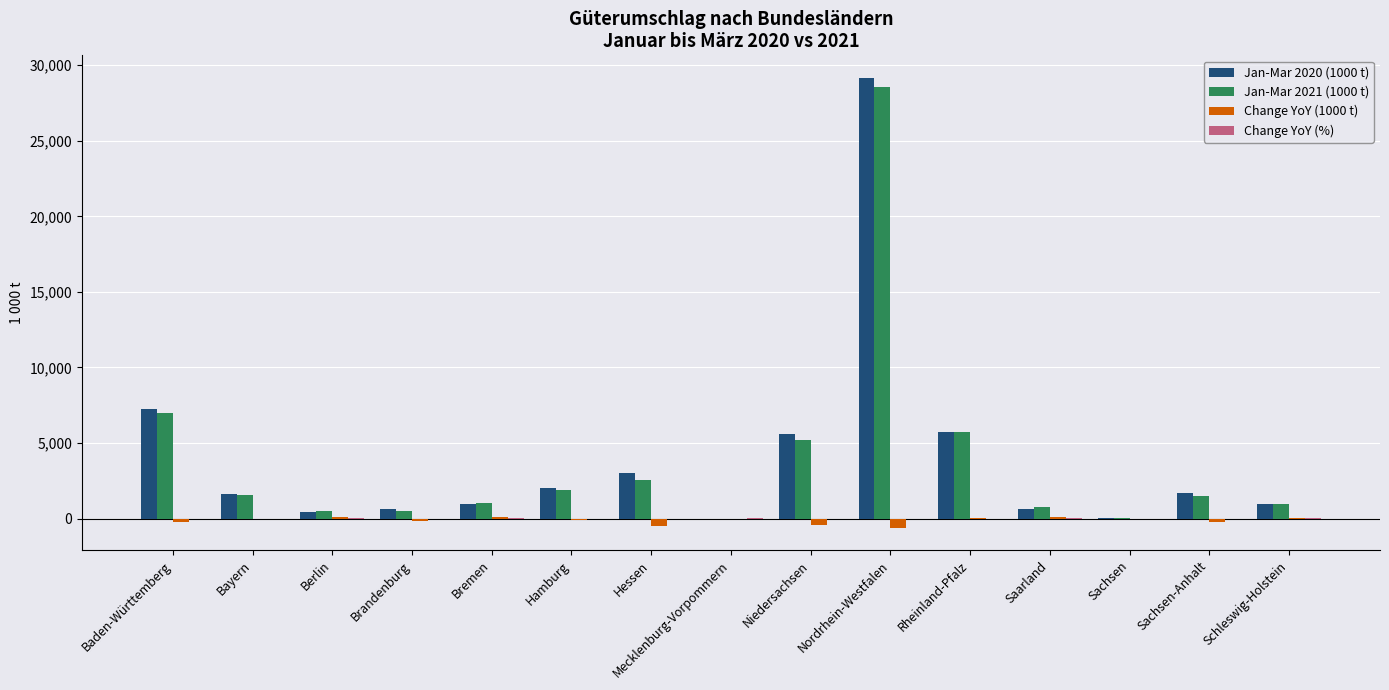

At which category is the sum across all series the highest?

Nordrhein-Westfalen